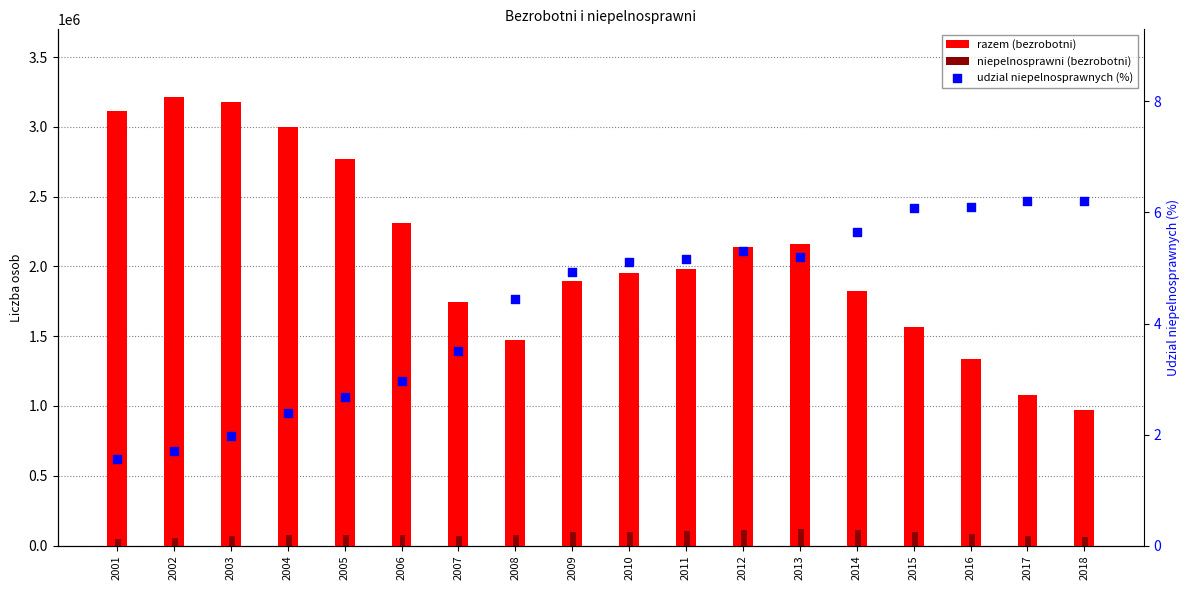

What are all the series names shown in the legend?

razem (bezrobotni), niepelnosprawni (bezrobotni), udzial niepelnosprawnych (%)